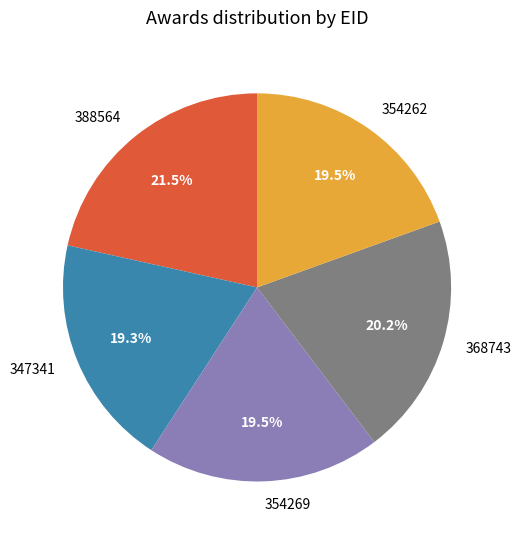

What percentage is the 347341 slice, to the nearest percent?

19%